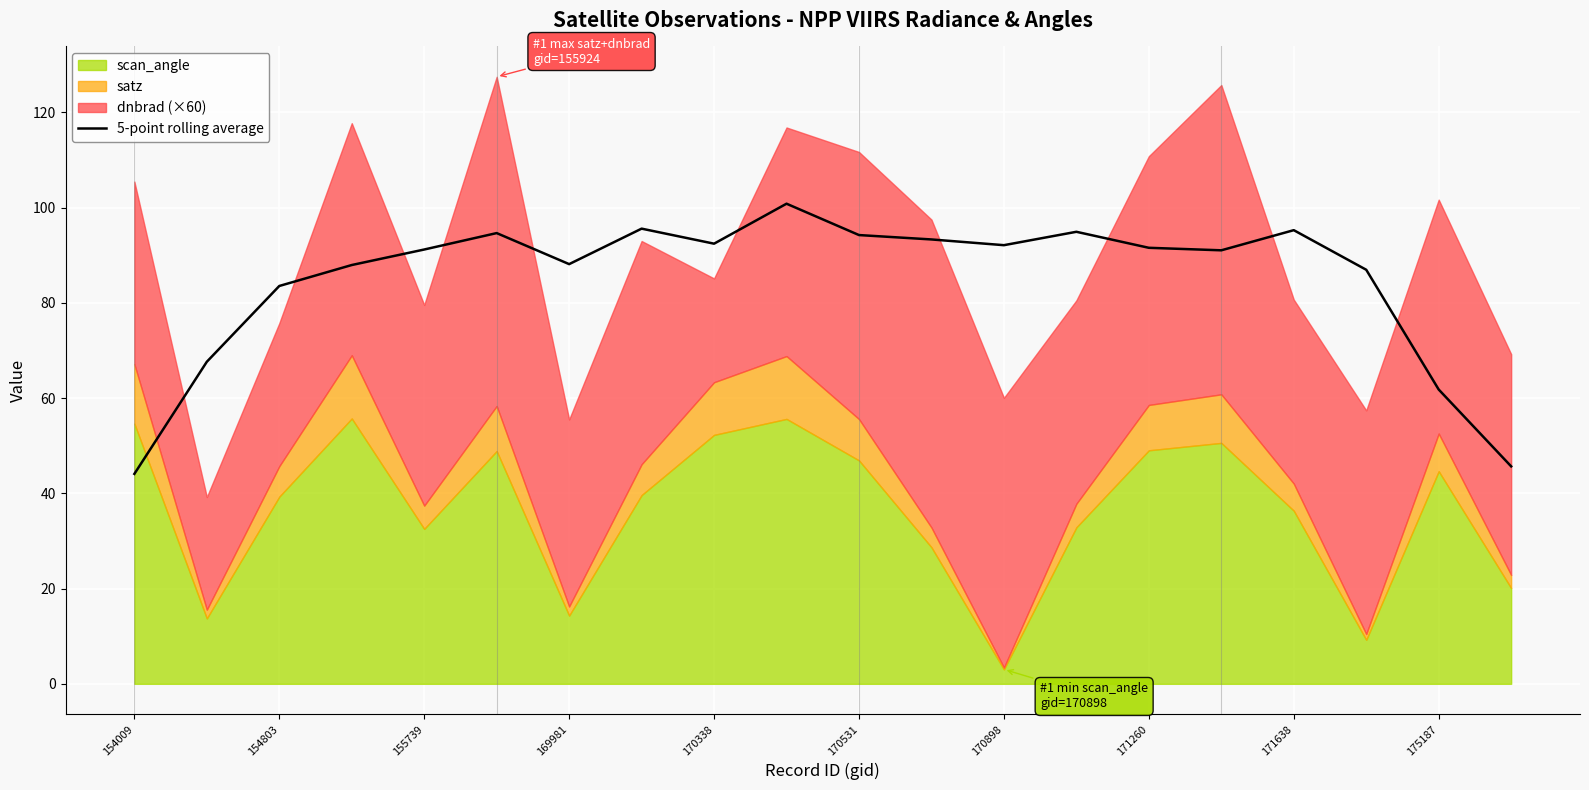

How many data points does each series have?

20